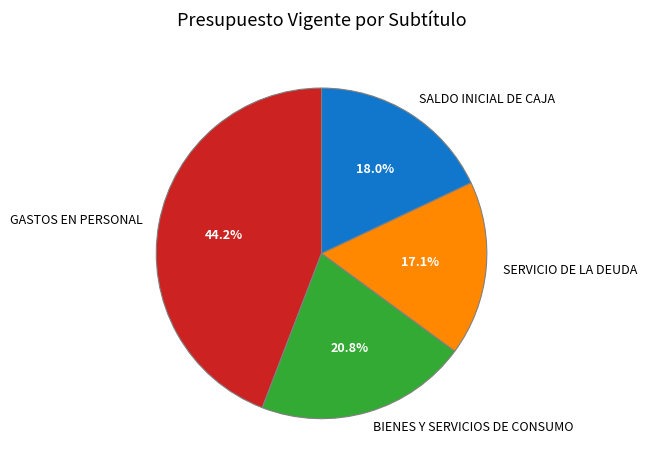

How many segments does this pie chart have?

4